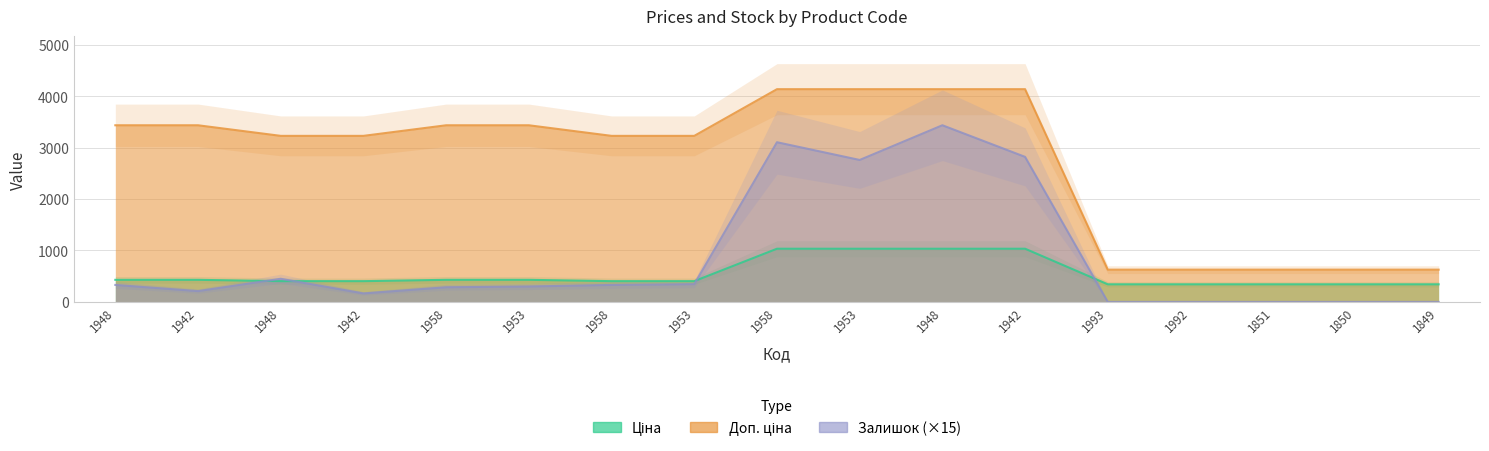

Which series has the widest spread of values?

Доп. ціна